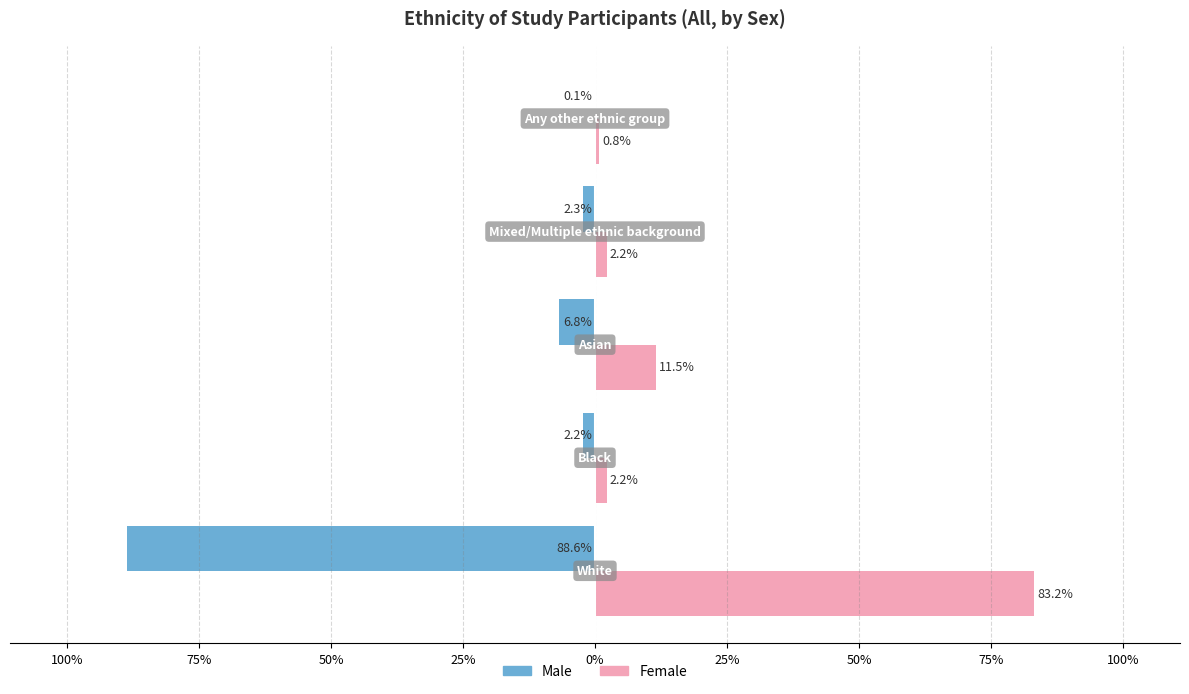

What are all the series names shown in the legend?

Male, Female